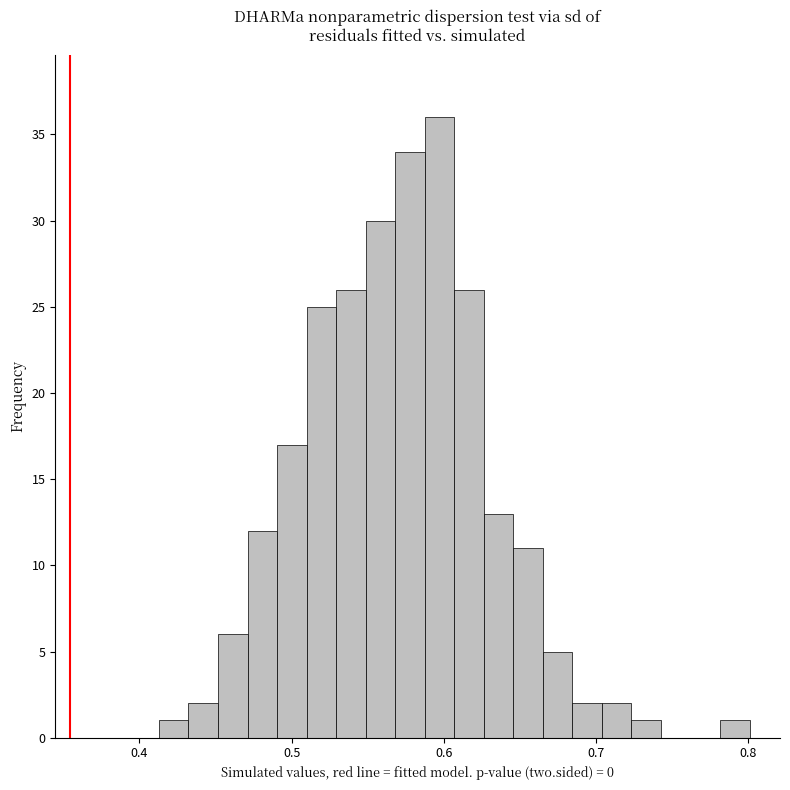

Read against the x-axis, roughly where is the centre of the tallest bar?

0.60